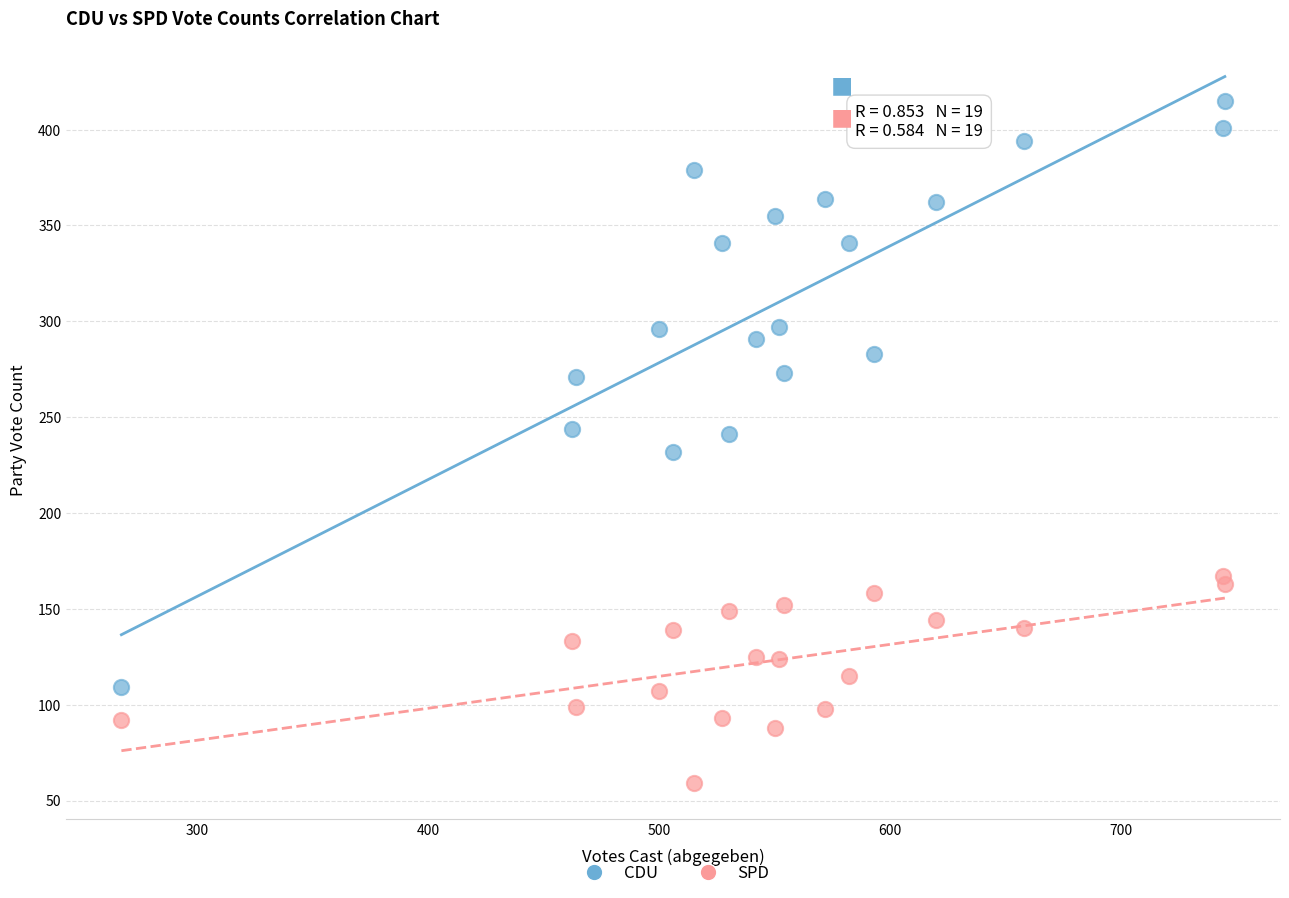

What are all the series names shown in the legend?

CDU, SPD